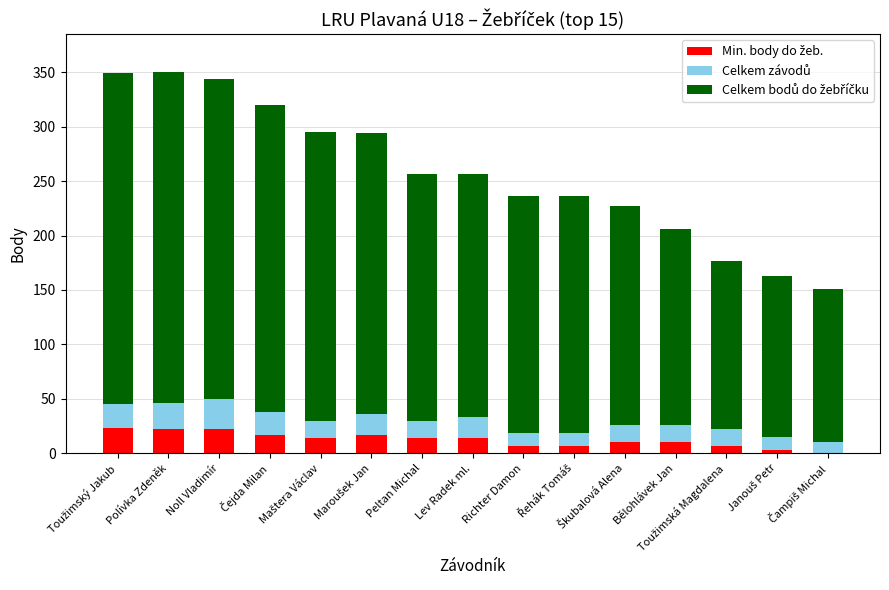

What is the label of the 15th bar from the right?

Toužimský Jakub